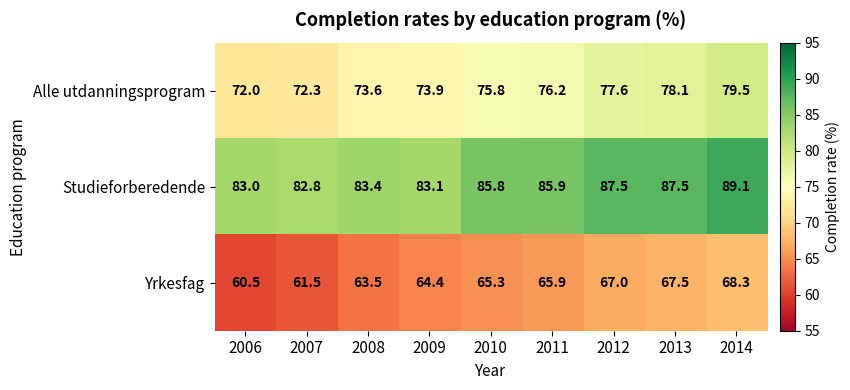

What is the spread (max minus min) of values at 2010?

20.5